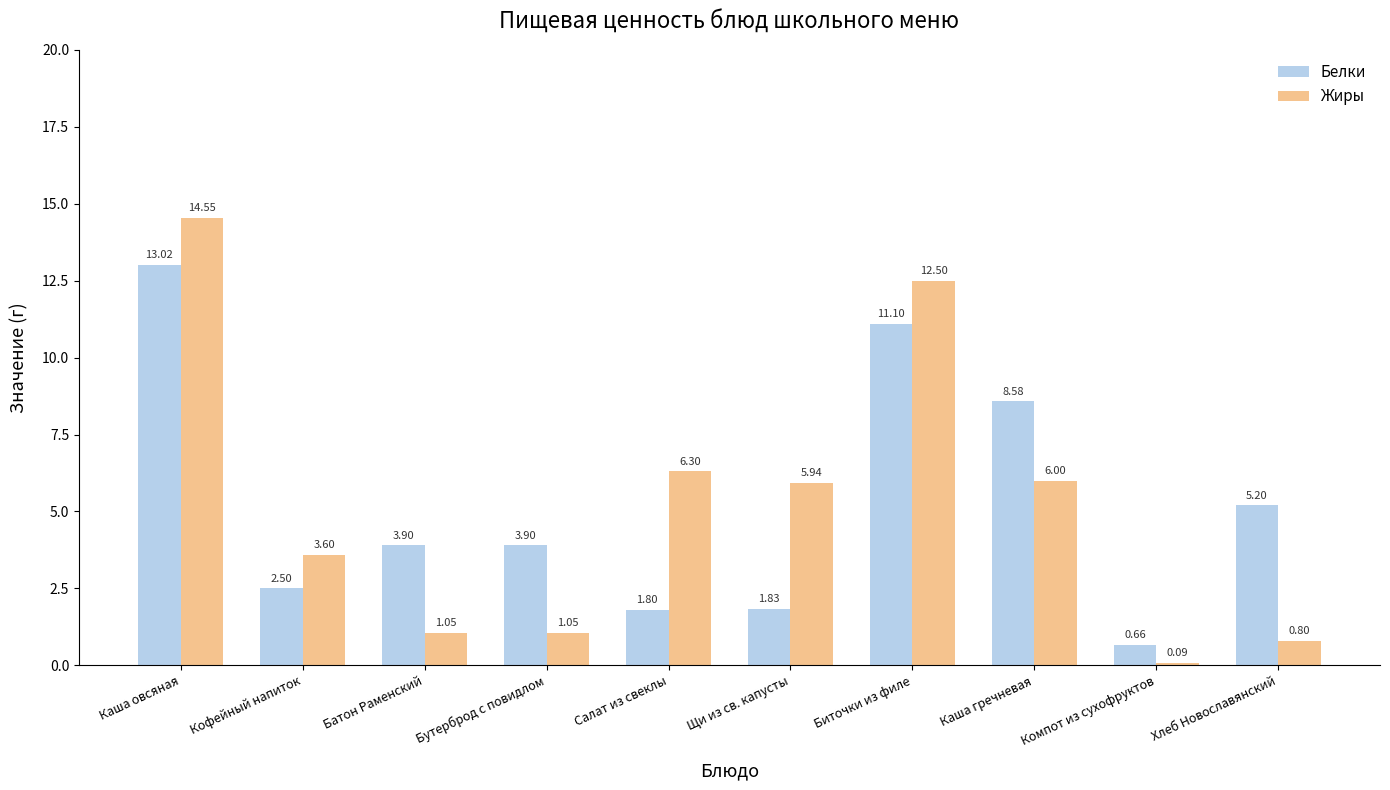

How many data points does each series have?

10